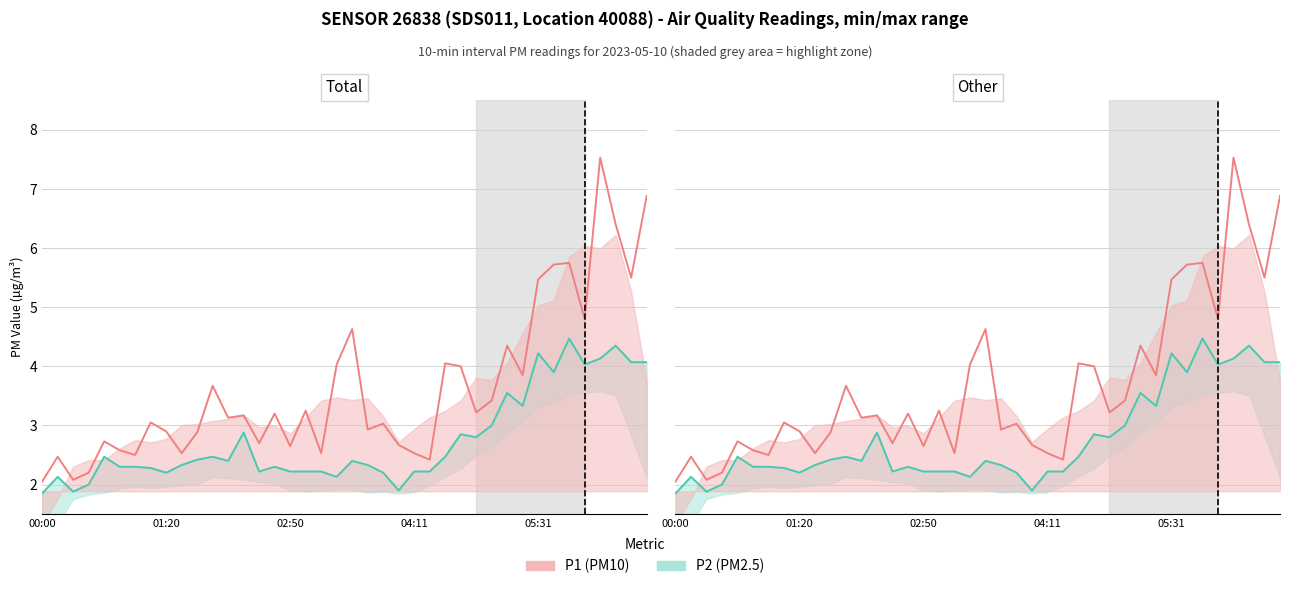

At 5, list the series in order from largest to smallest.

P1 line, P2 line